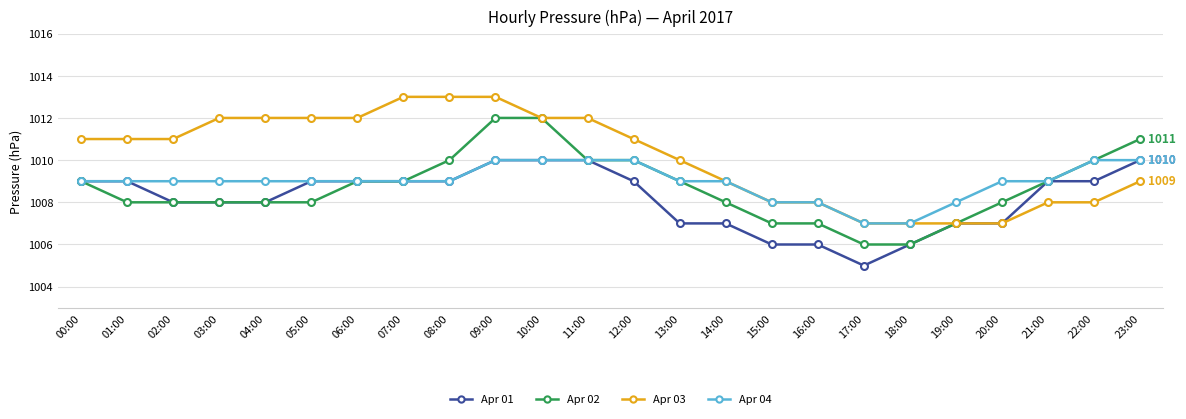

Reading left to right, extract all data points from this chart.

Apr 01: 1009	1009	1008	1008	1008	1009	1009	1009	1009	1010	1010	1010	1009	1007	1007	1006	1006	1005	1006	1007	1007	1009	1009	1010
Apr 02: 1009	1008	1008	1008	1008	1008	1009	1009	1010	1012	1012	1010	1010	1009	1008	1007	1007	1006	1006	1007	1008	1009	1010	1011
Apr 03: 1011	1011	1011	1012	1012	1012	1012	1013	1013	1013	1012	1012	1011	1010	1009	1008	1008	1007	1007	1007	1007	1008	1008	1009
Apr 04: 1009	1009	1009	1009	1009	1009	1009	1009	1009	1010	1010	1010	1010	1009	1009	1008	1008	1007	1007	1008	1009	1009	1010	1010